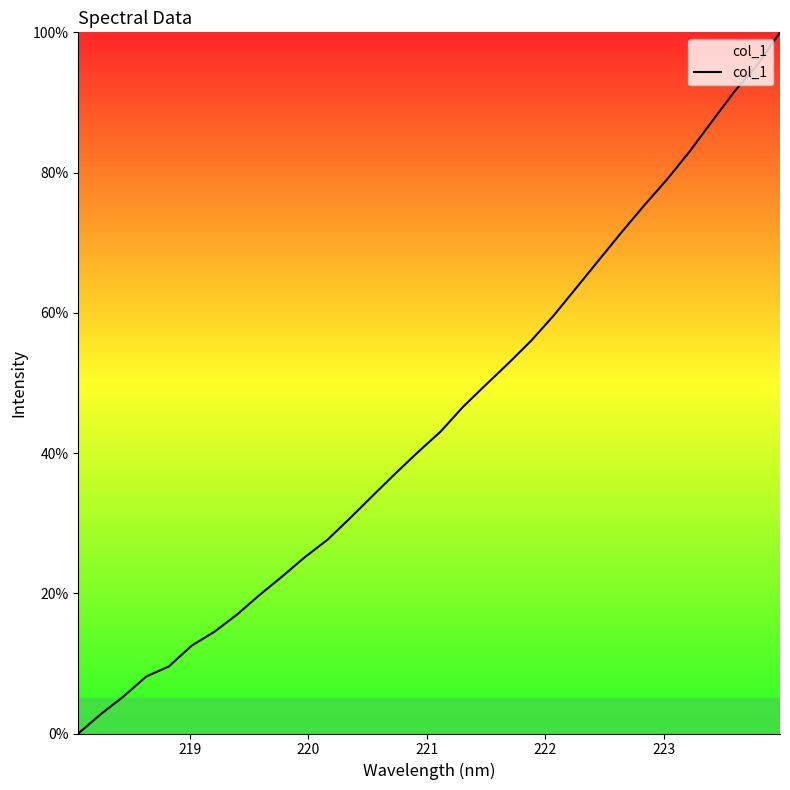

What is the greatest value displayed?

100.0